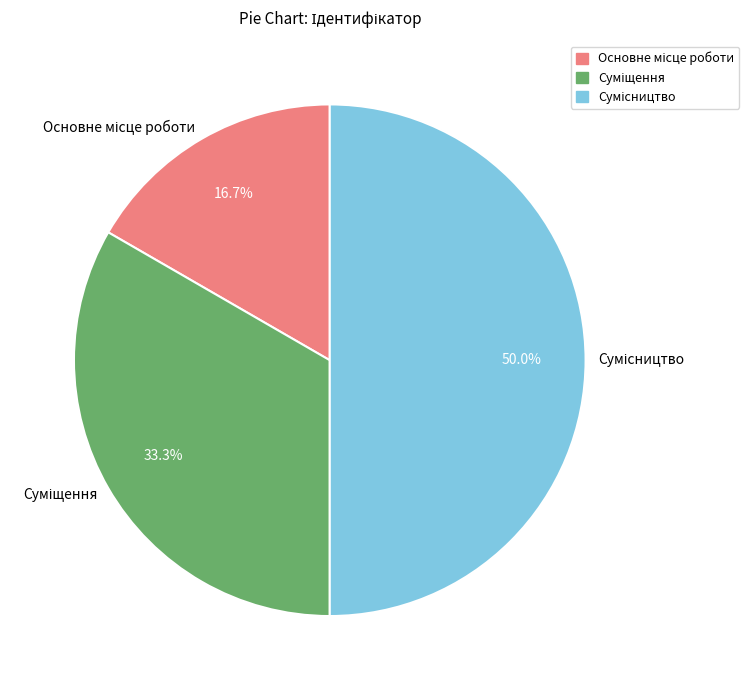

What percentage is NOT represented by Основне місце роботи?

83.3%